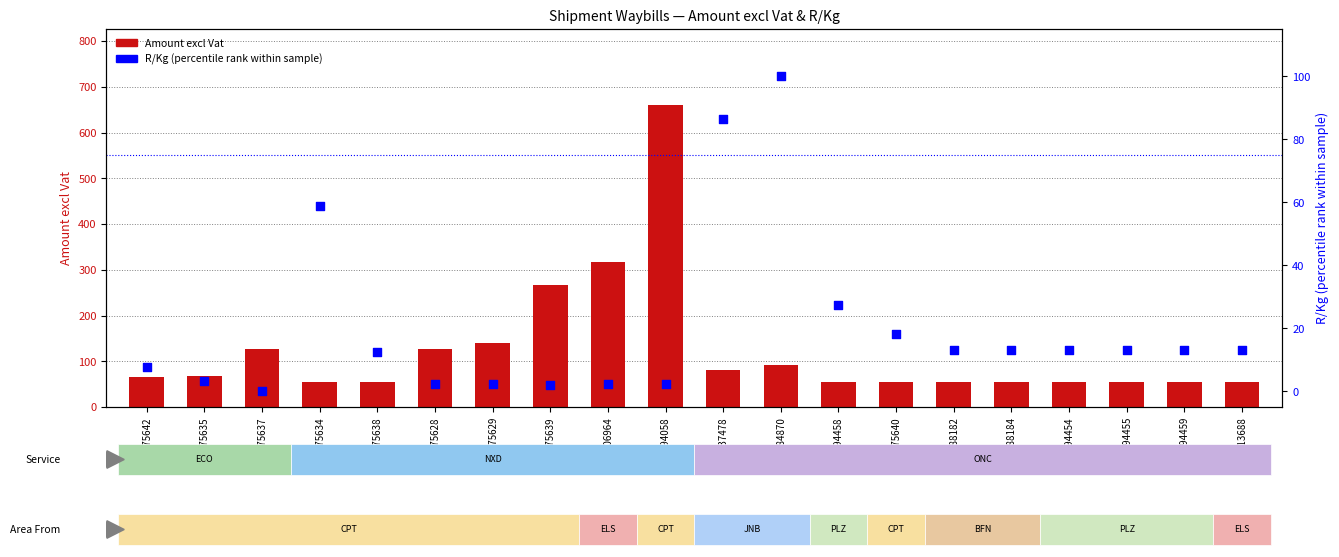

What is the total value across all series at 16794058?

663.3